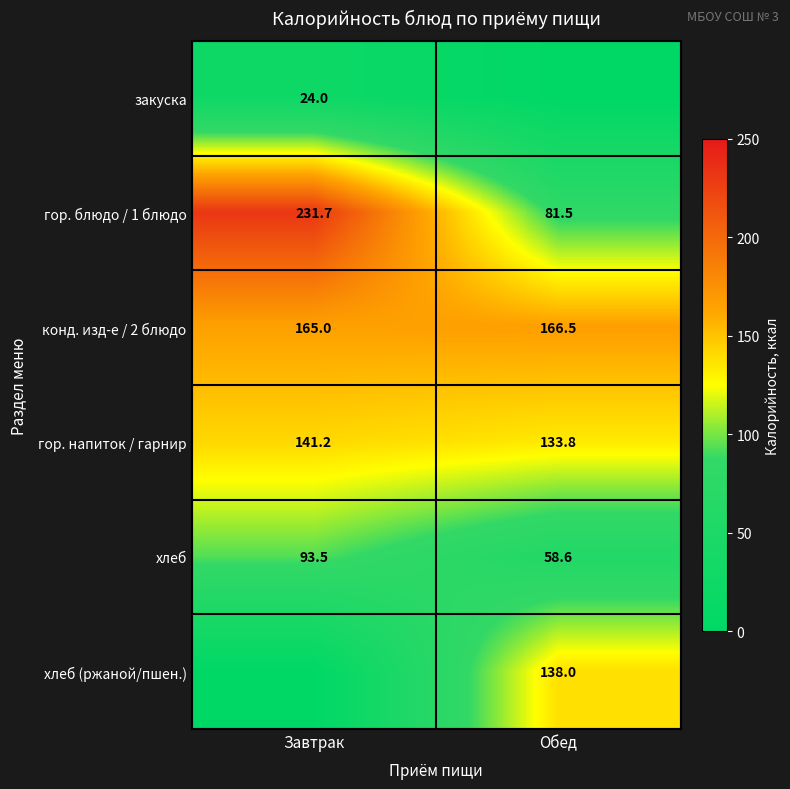

What is the sum of the гор. напиток / гарнир values at Обед and Завтрак?

275.0